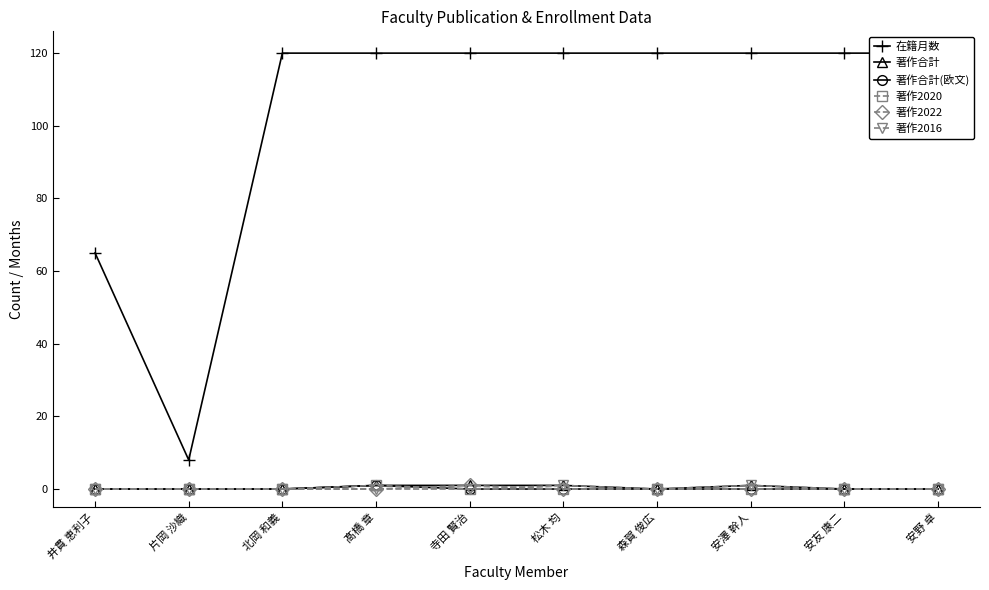

Rank the categories by 著作合計 value from lowest to highest.

井貫 恵利子, 片岡 沙織, 北岡 和義, 森賀 俊広, 安友 康二, 安野 卓, 髙橋 章, 寺田 賢治, 松木 均, 安澤 幹人